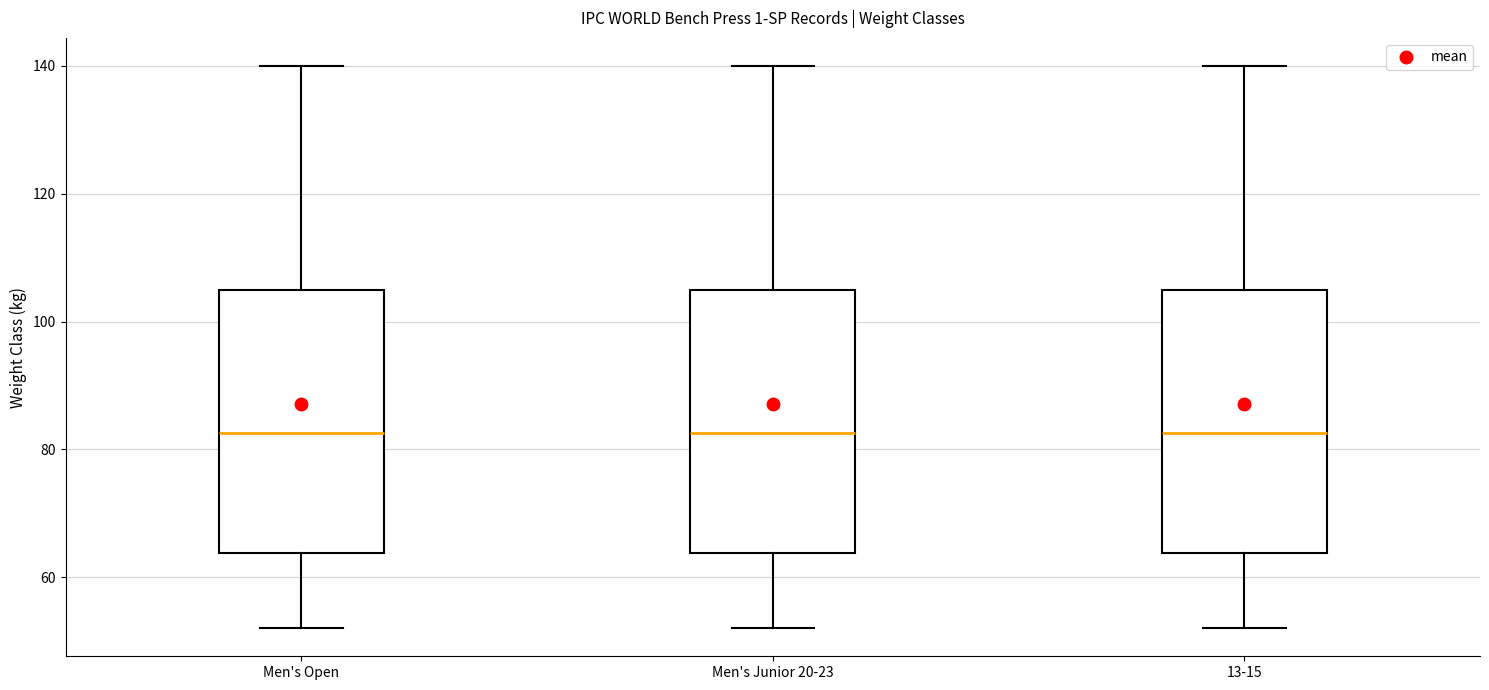

Reading left to right, transcribe this box plot: for each box, give where its median line is, the range the box spans, and where its two whiskers end, as read against the y-axis. The values are not printed on the chart, so give them approximately, as read against the axis.

Men's Open: median 82, box 64 to 106, whiskers 52 to 140
Men's Junior 20-23: median 82, box 64 to 106, whiskers 52 to 140
13-15: median 82, box 64 to 106, whiskers 52 to 140